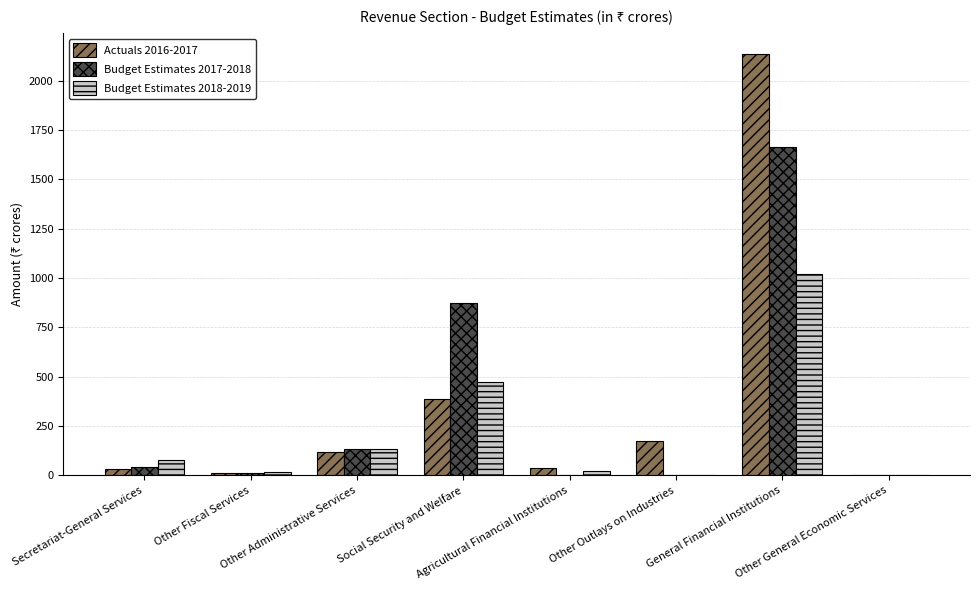

What is the sum of all Actuals 2016-2017 values?

2895.3